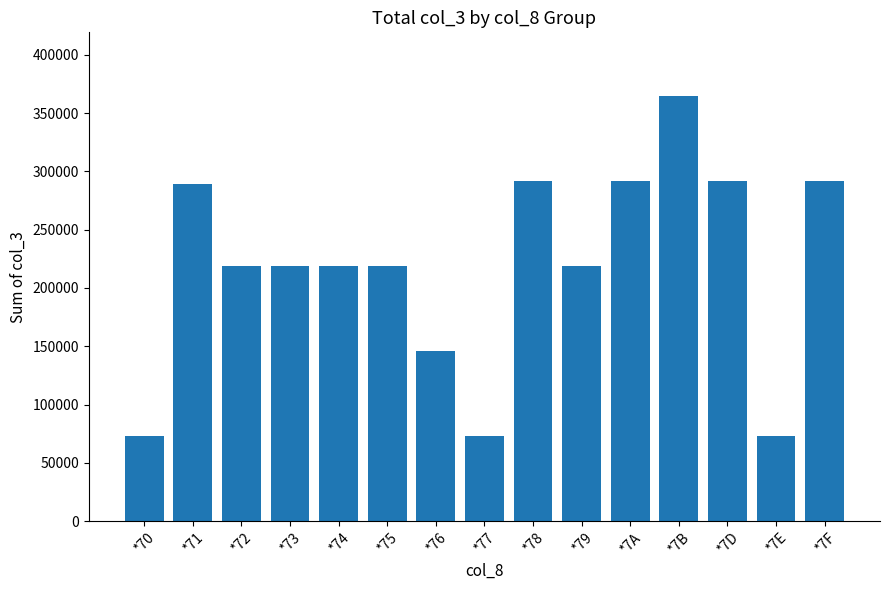

Which label corresponds to the largest value in the chart?

*7B